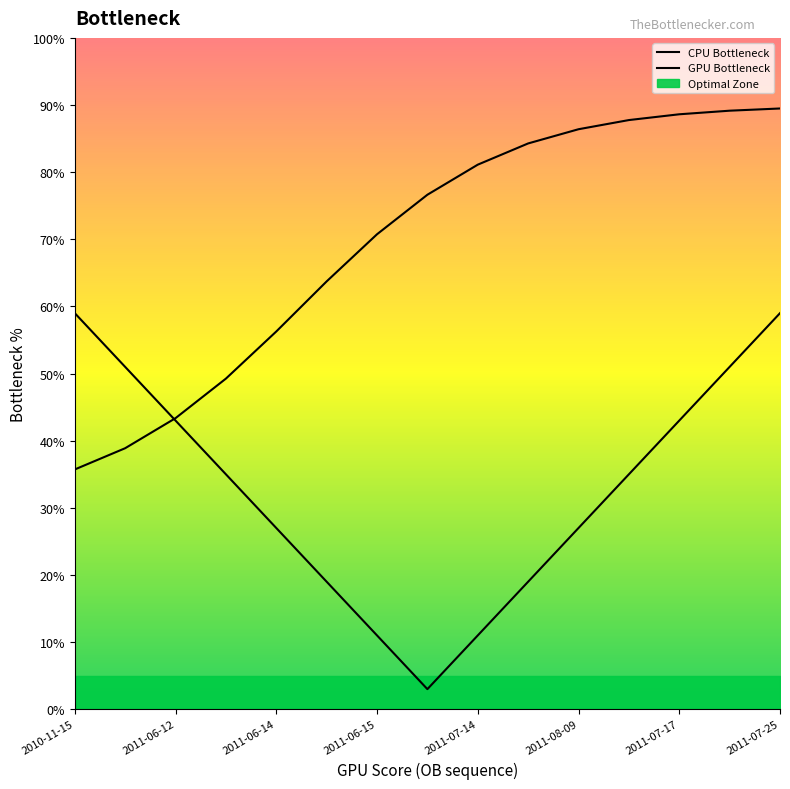

How many data points in CPU Bottleneck are less than 35?

7